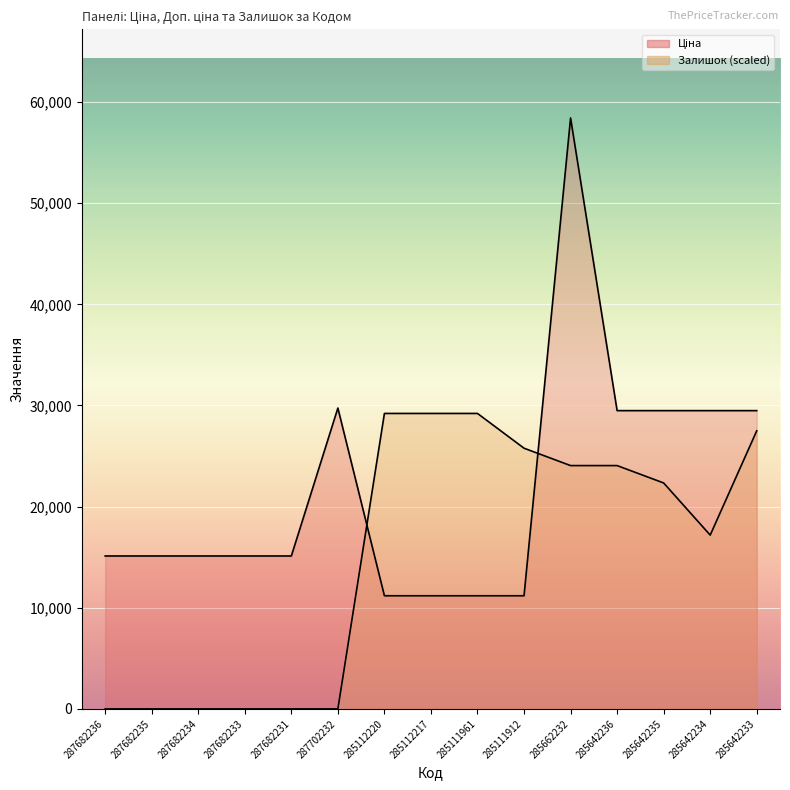

How many values in the Залишок series are below 22339?

7